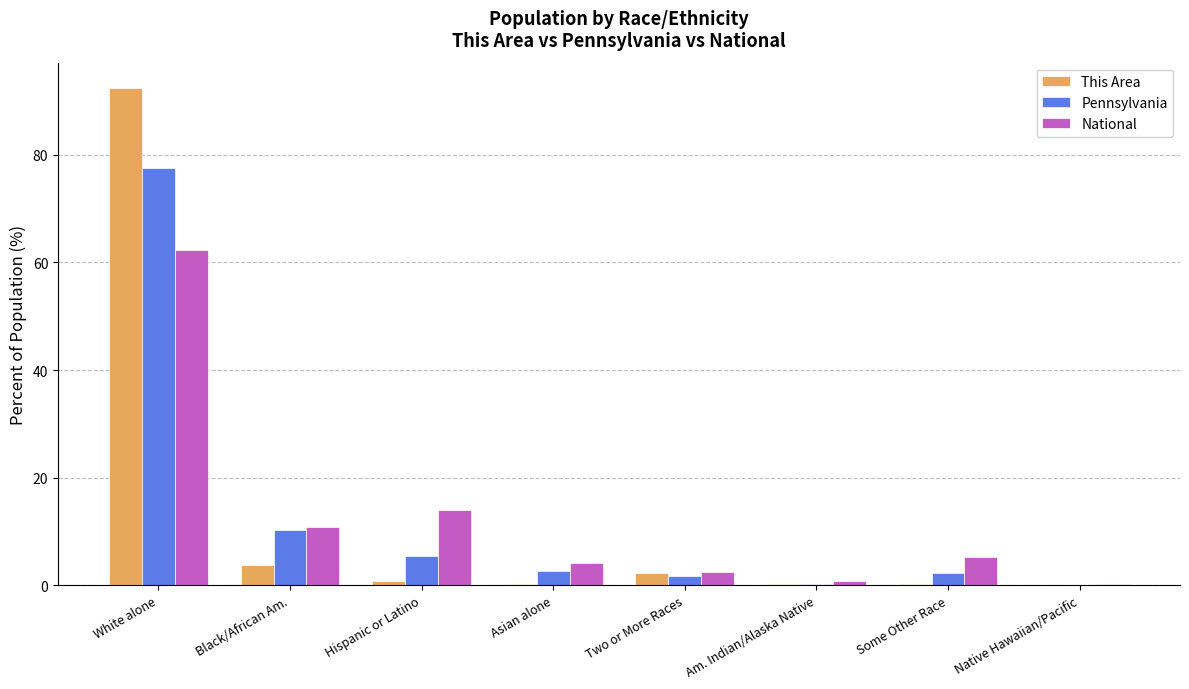

What is the maximum value for Pennsylvania?

77.5